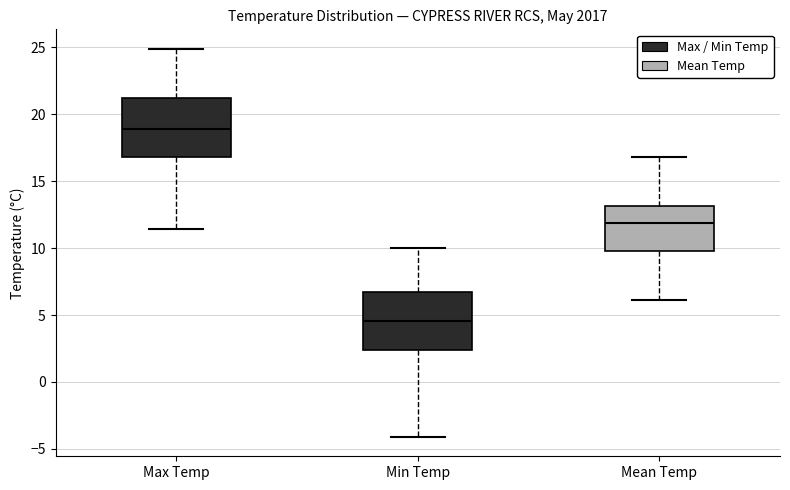

Where does the lower whisker of the box for Min Temp end on the y-axis? The values are not printed on the chart, so give them approximately, as read against the axis.

-4.0